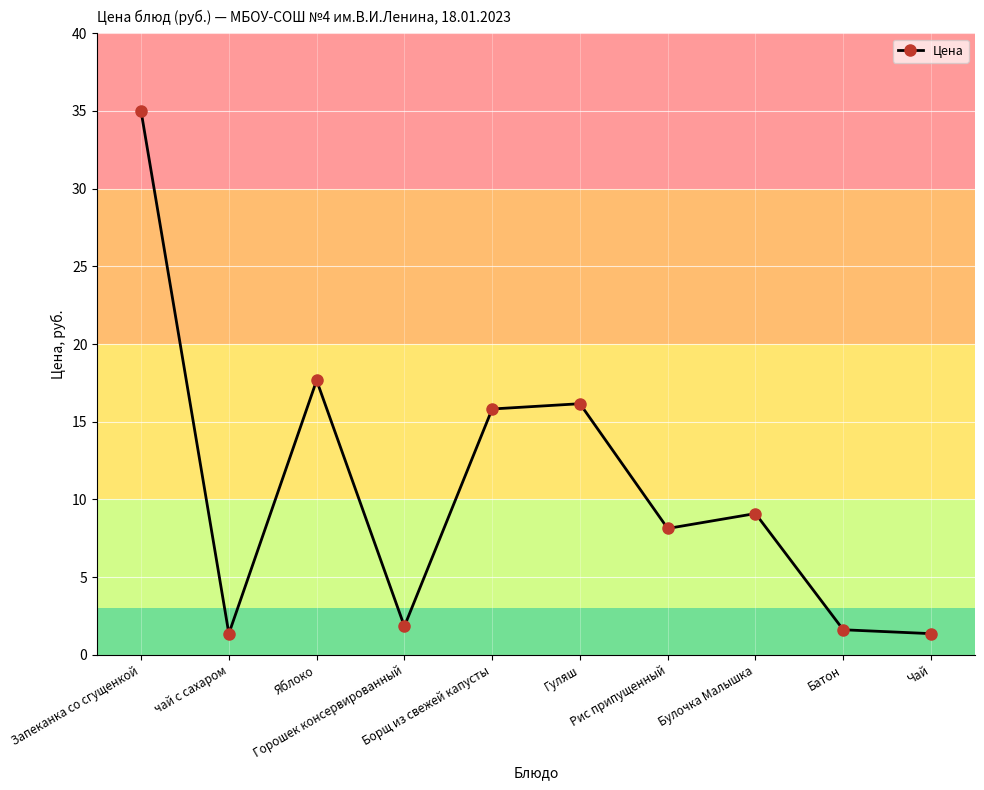

What is the change in value from Горошек консервированный to Чай?

-0.5